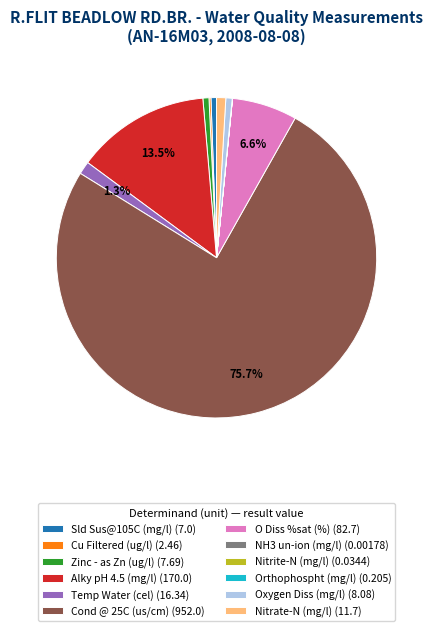

To the nearest percent, what percentage of the pie is Temp Water (cel)?

1%